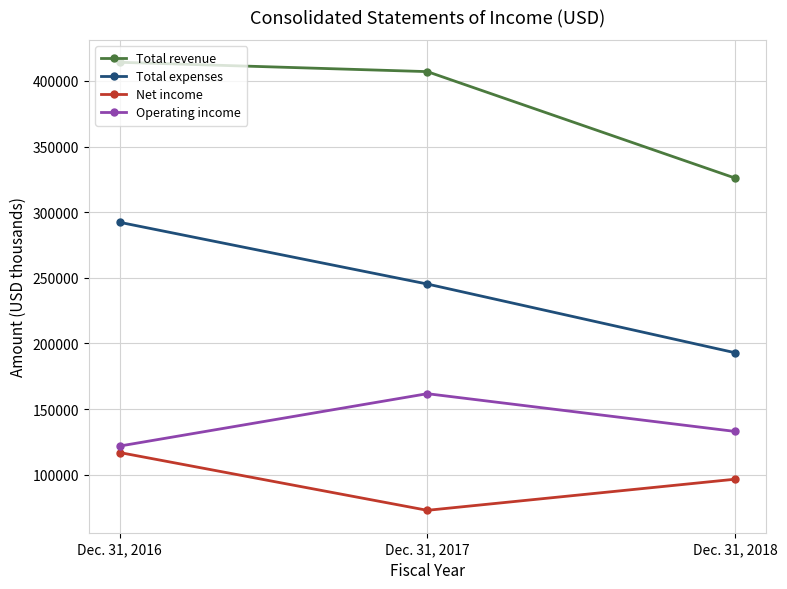

What are all the series names shown in the legend?

Total revenue, Total expenses, Net income, Operating income